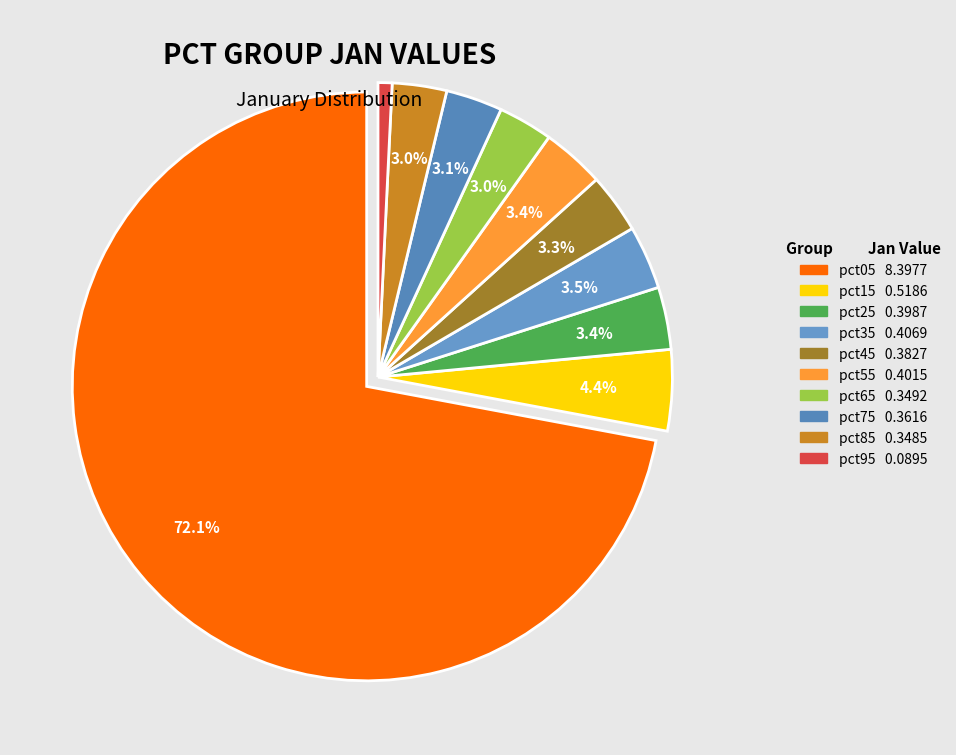

Rank the categories by value from lowest to highest.

pct95, pct85, pct65, pct75, pct45, pct25, pct55, pct35, pct15, pct05